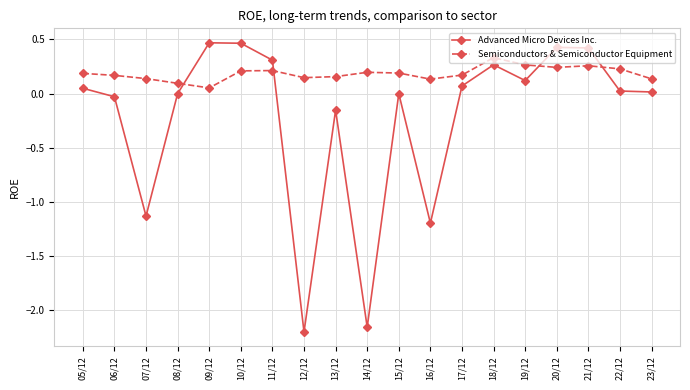

Where is Semiconductors & Semiconductor Equipment nearest to the value 0?

09/12